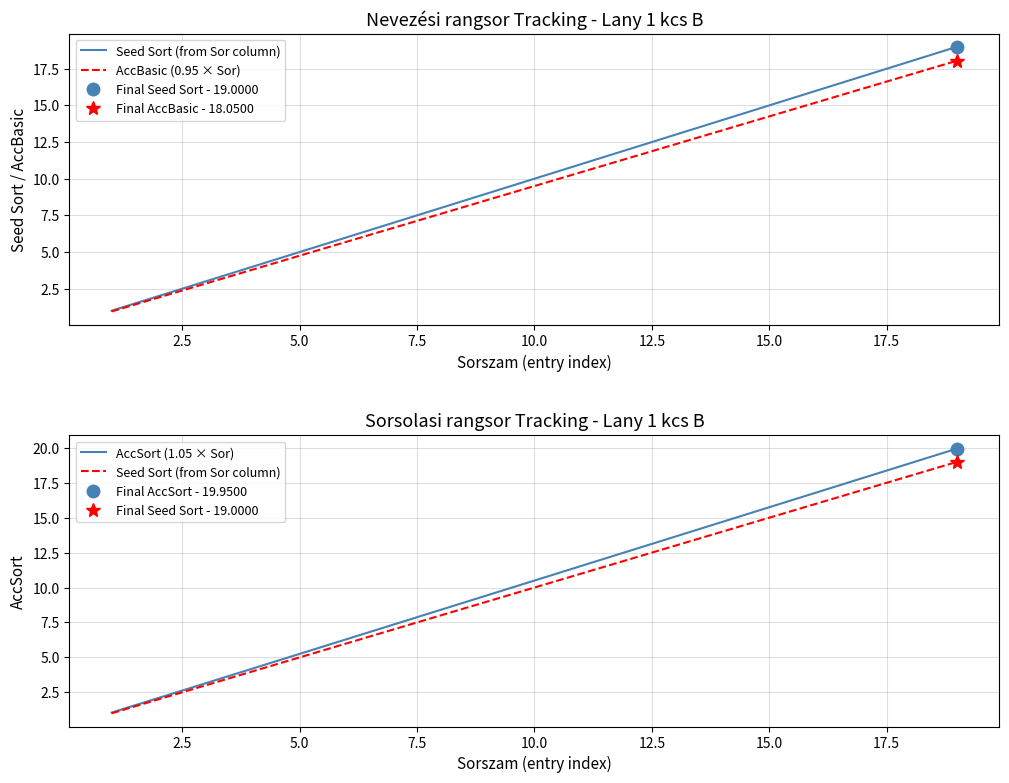

What is the difference between the maximum and minimum values in the Seed Sort (from Sor column) series?

18.0